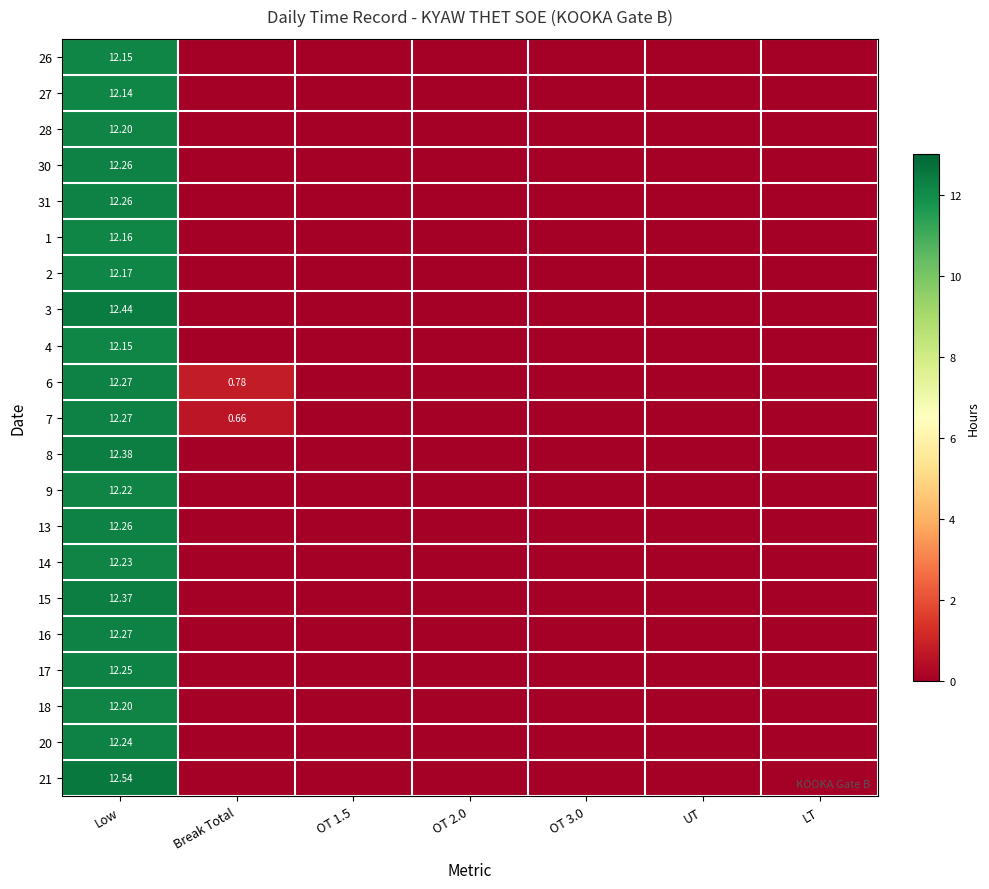

Is it true that 13 equals 2.6 at Low?

False